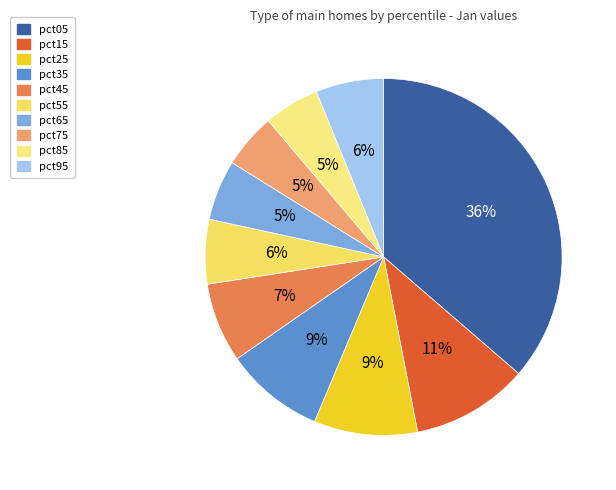

Count the number of slices in the pie.

10